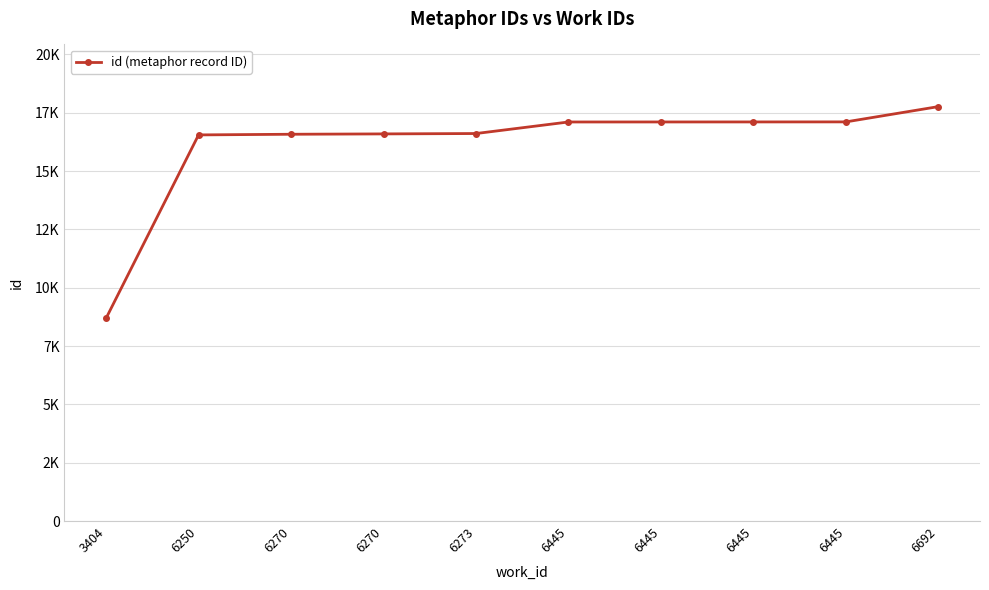

True or false: the data has more than 1 interior local peaks.

False